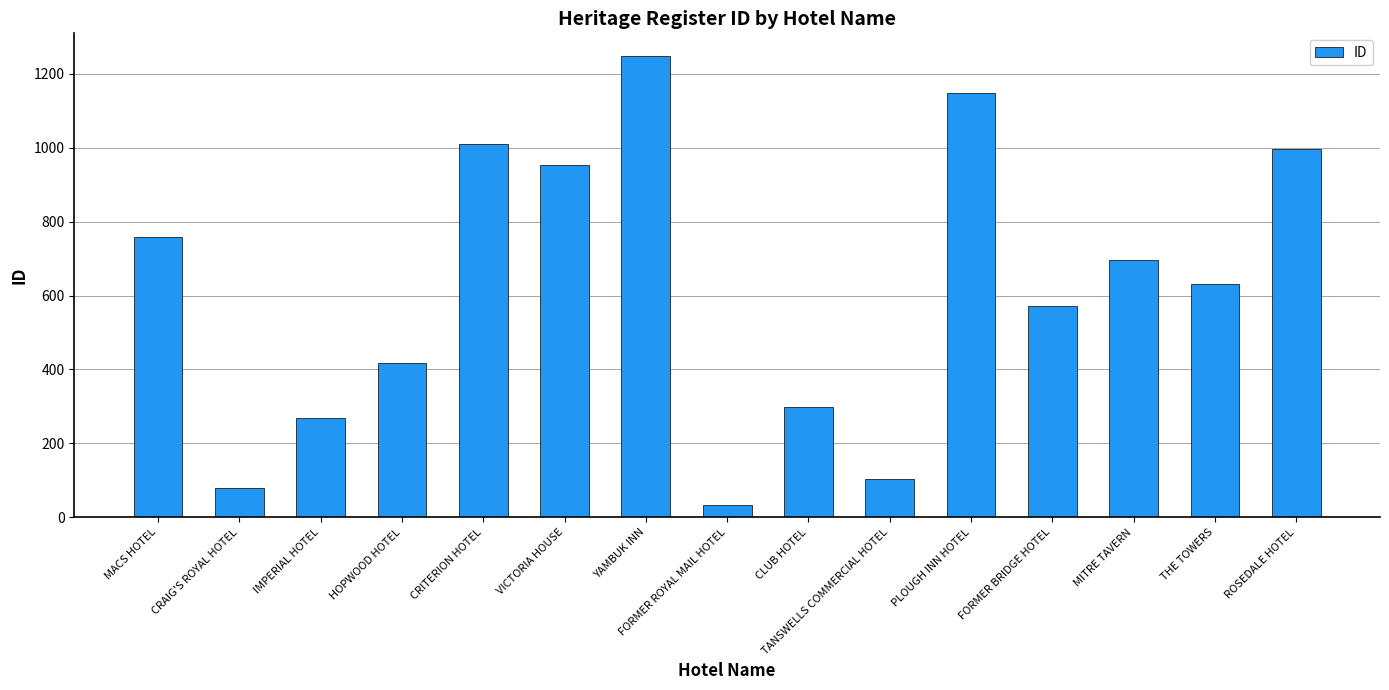

What is the label of the 7th bar from the right?

CLUB HOTEL